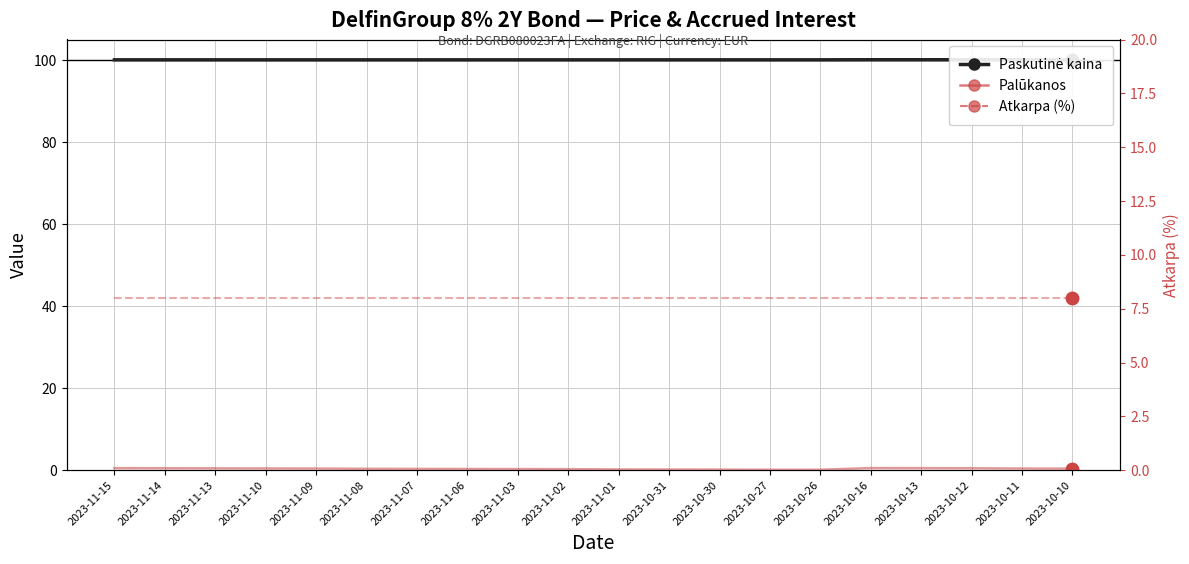

At 2023-11-06, list the series in order from largest to smallest.

Paskutinė kaina, Atkarpa (%), Palūkanos